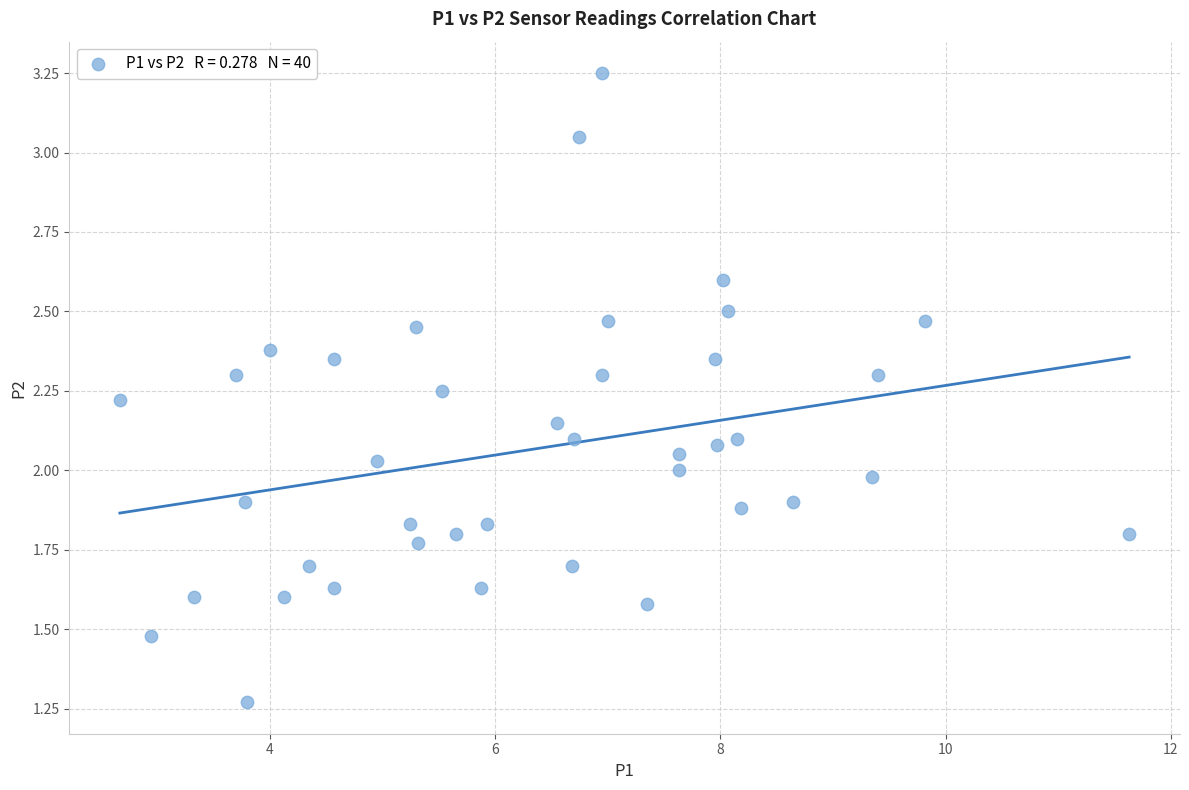

What is the range of X values (max minus min)?

9.0